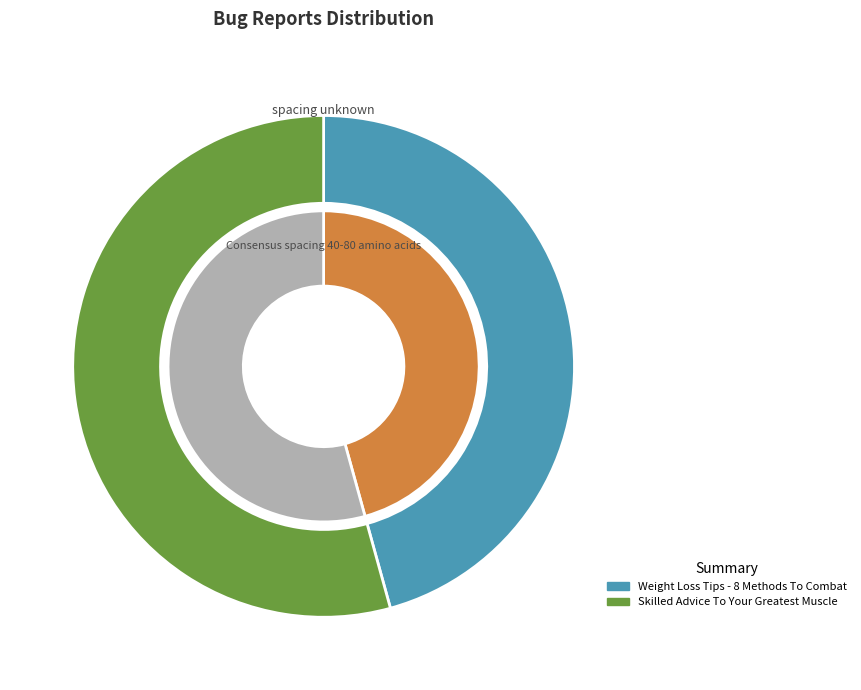

Does Skilled Advice To Your Greatest Muscle account for over 50% of the chart?

Yes